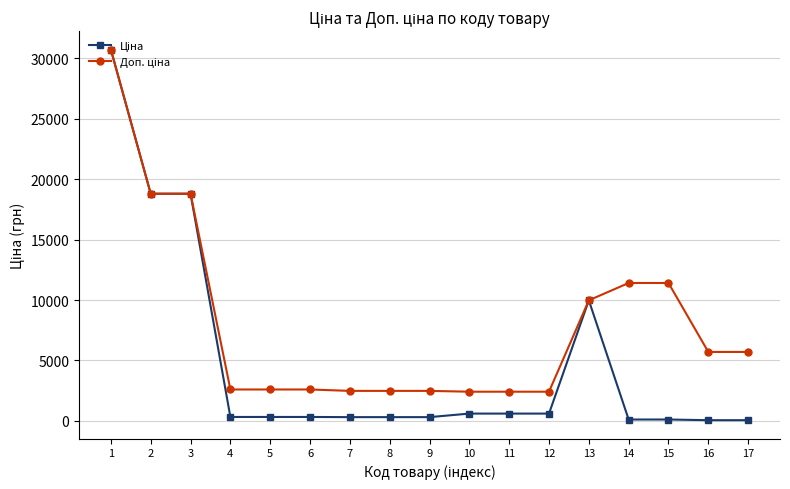

What is the greatest value displayed?

30717.1